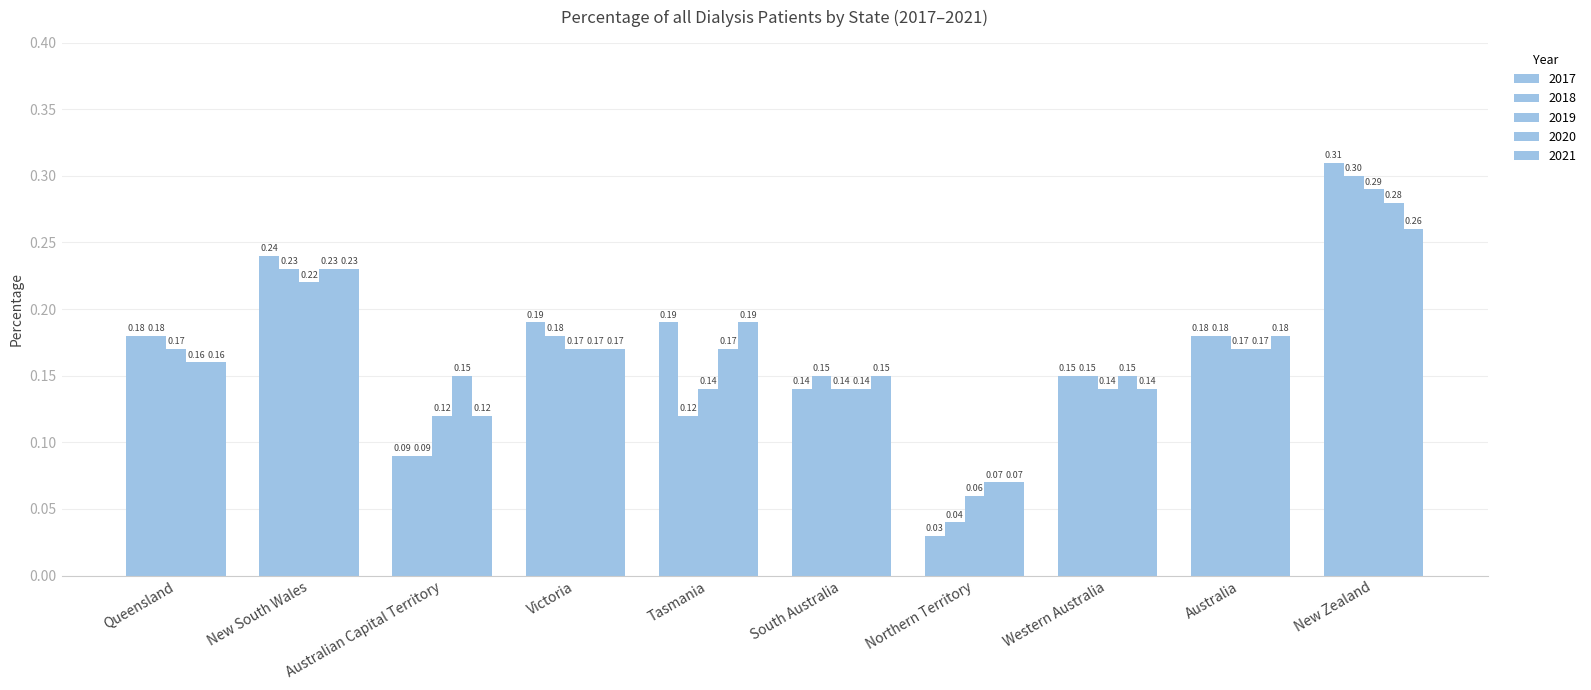

List the labels in order of 2018 value, largest first.

New Zealand, New South Wales, Queensland, Victoria, Australia, South Australia, Western Australia, Tasmania, Australian Capital Territory, Northern Territory